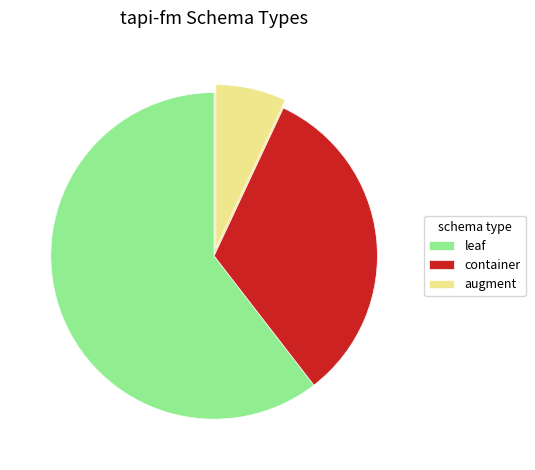

What percentage is the leaf slice, to the nearest percent?

60%